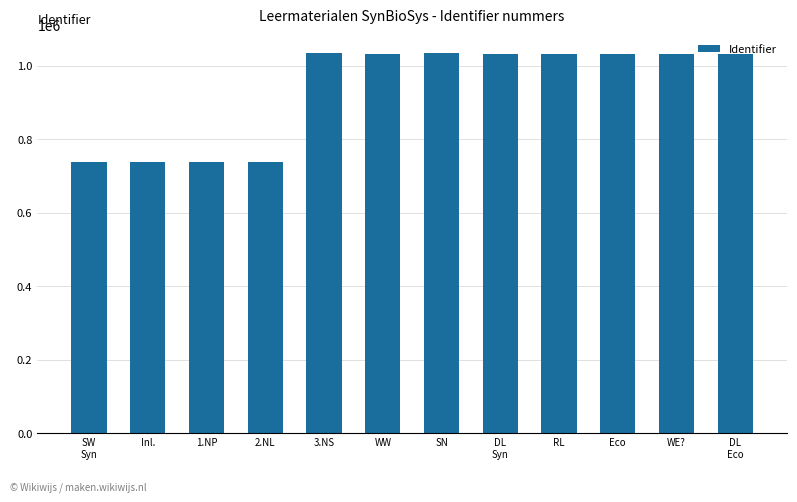

What is the smallest value displayed?

739358